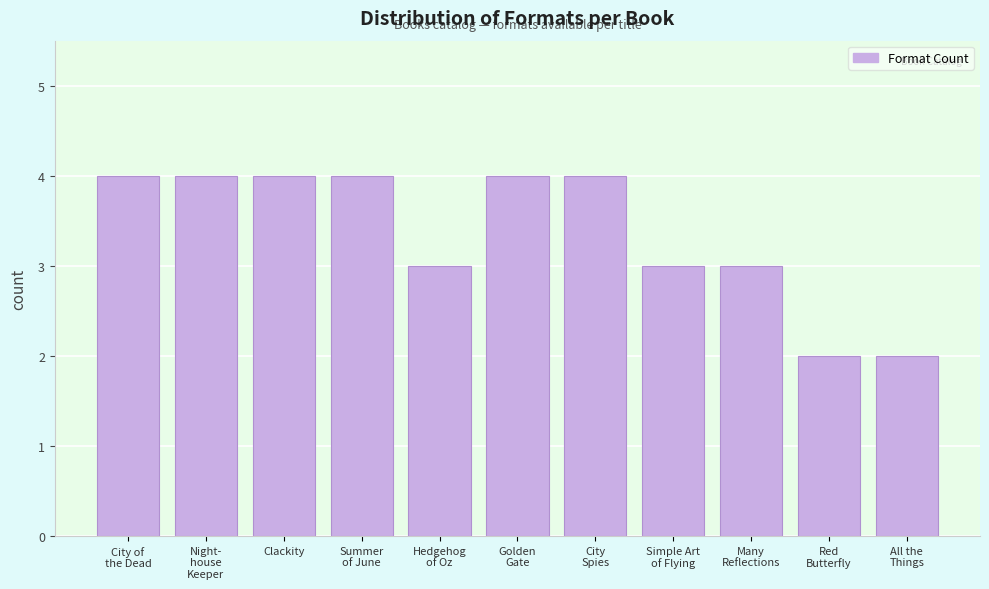

Reading left to right, transcribe all the data shown in this chart.

4	4	4	4	3	4	4	3	3	2	2